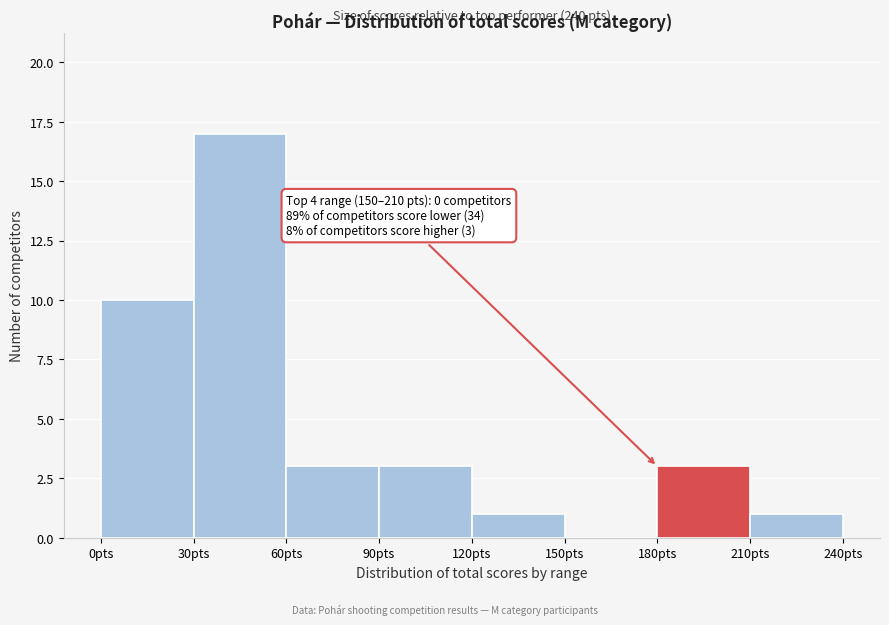

Over which range of the x-axis is the bar tallest?

30 to 60